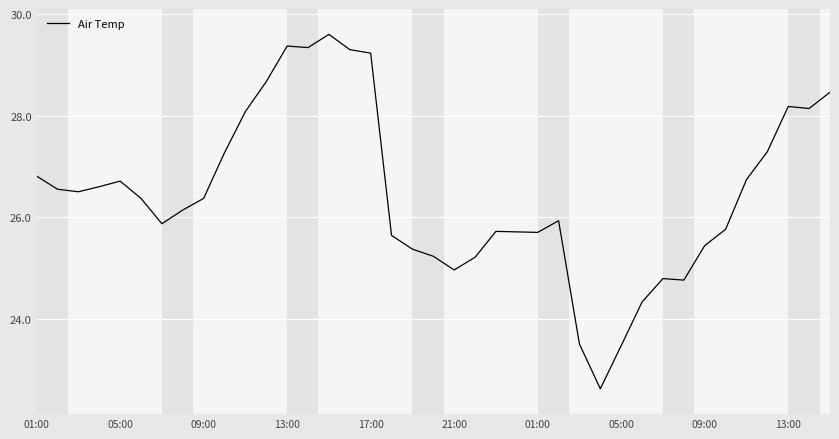

What is the difference between the maximum and minimum values?

7.0